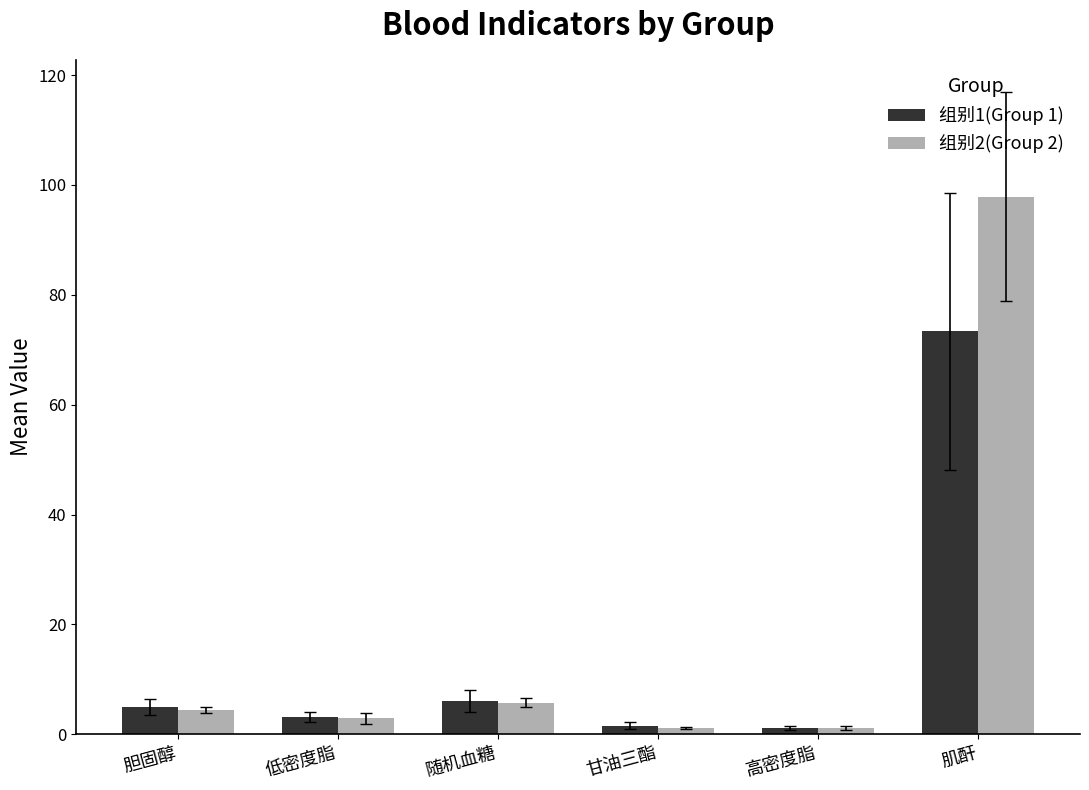

What is the difference between the second highest and minimum values in the 组别2(Group 2) series?

4.6